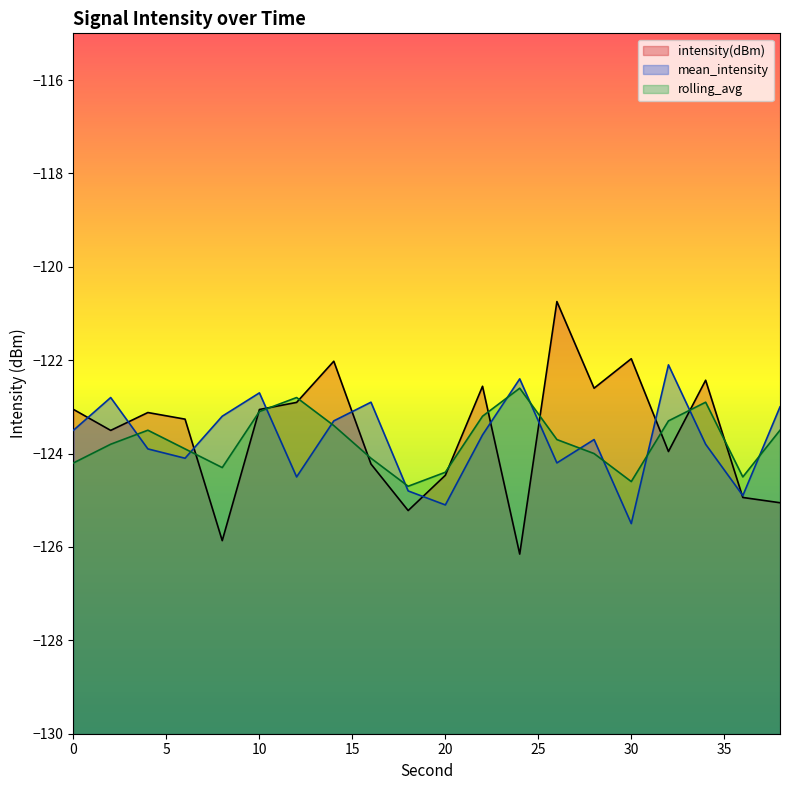

Which series has the widest spread of values?

intensity(dBm)